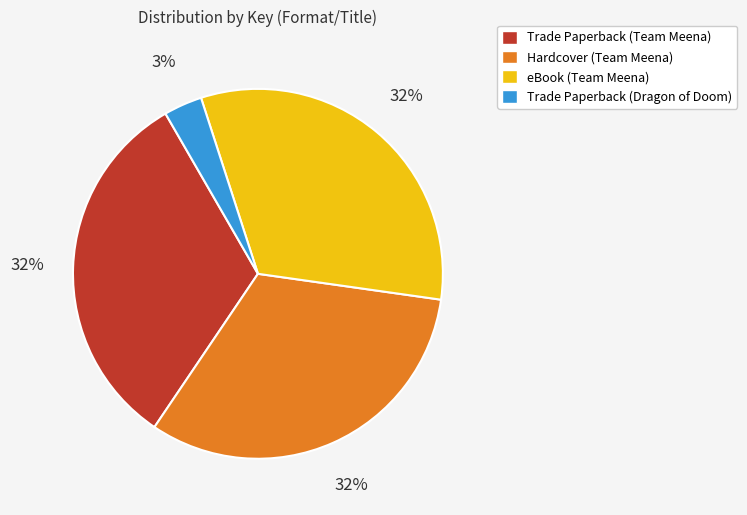

Is there a majority slice in this chart?

No